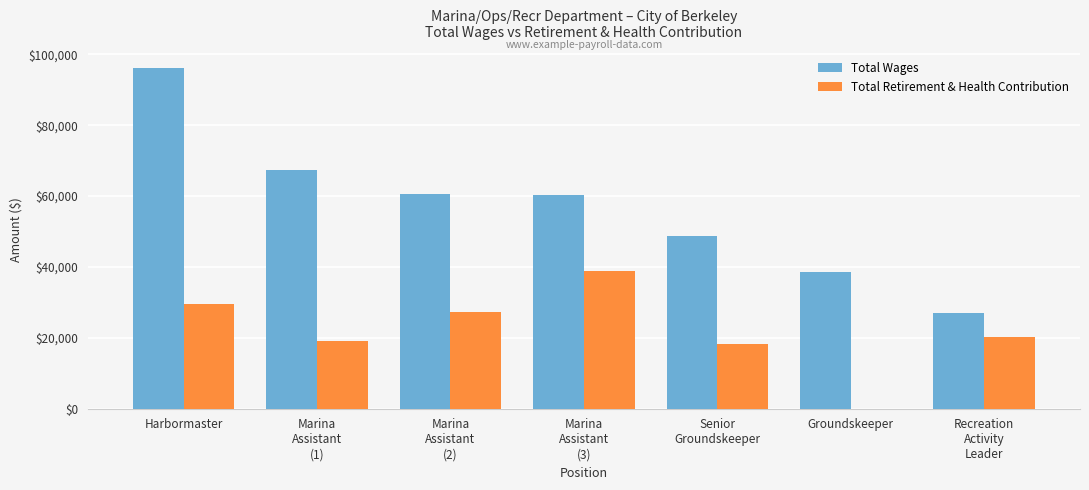

What value does the Total Wages series have at Groundskeeper, to the nearest 100?

38500